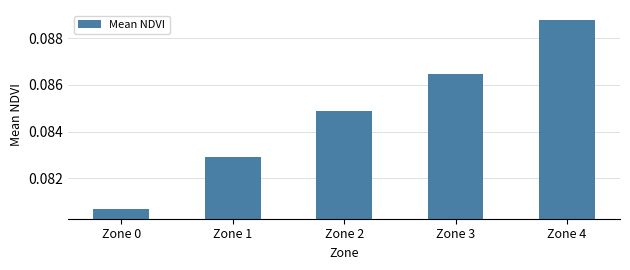

Which category has the highest value across all series?

Zone 4